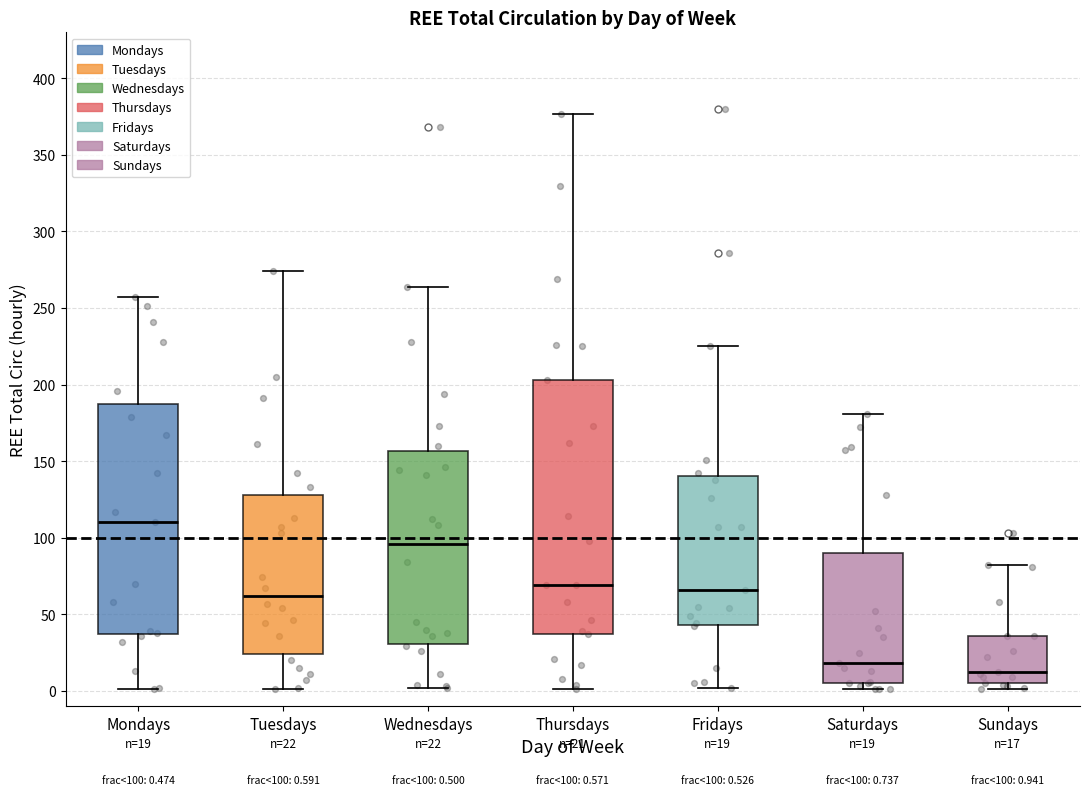

Which box is the tallest, from its lower edge to its upper edge?

Thursdays